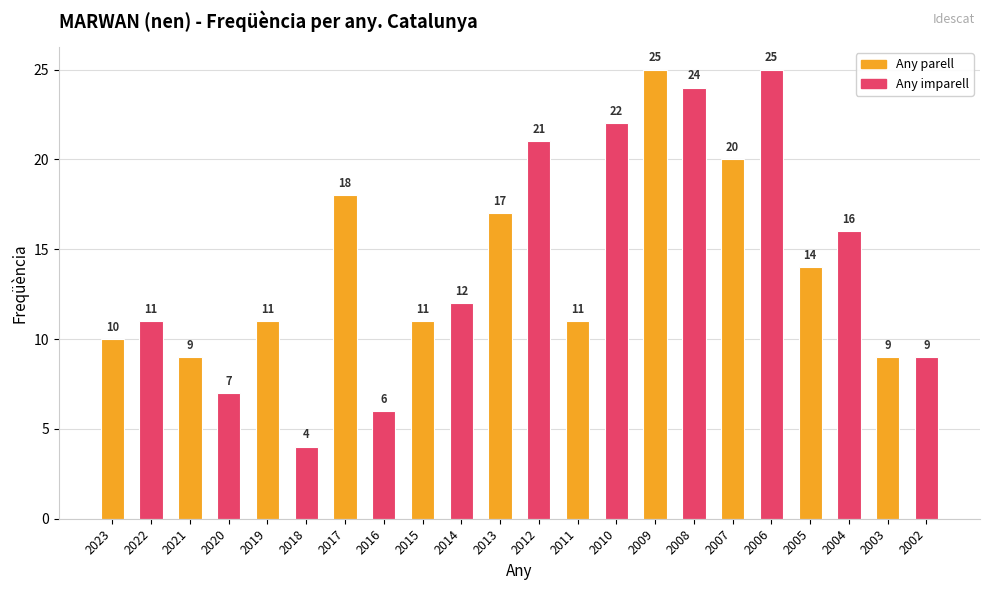

Are the bars horizontal?

No